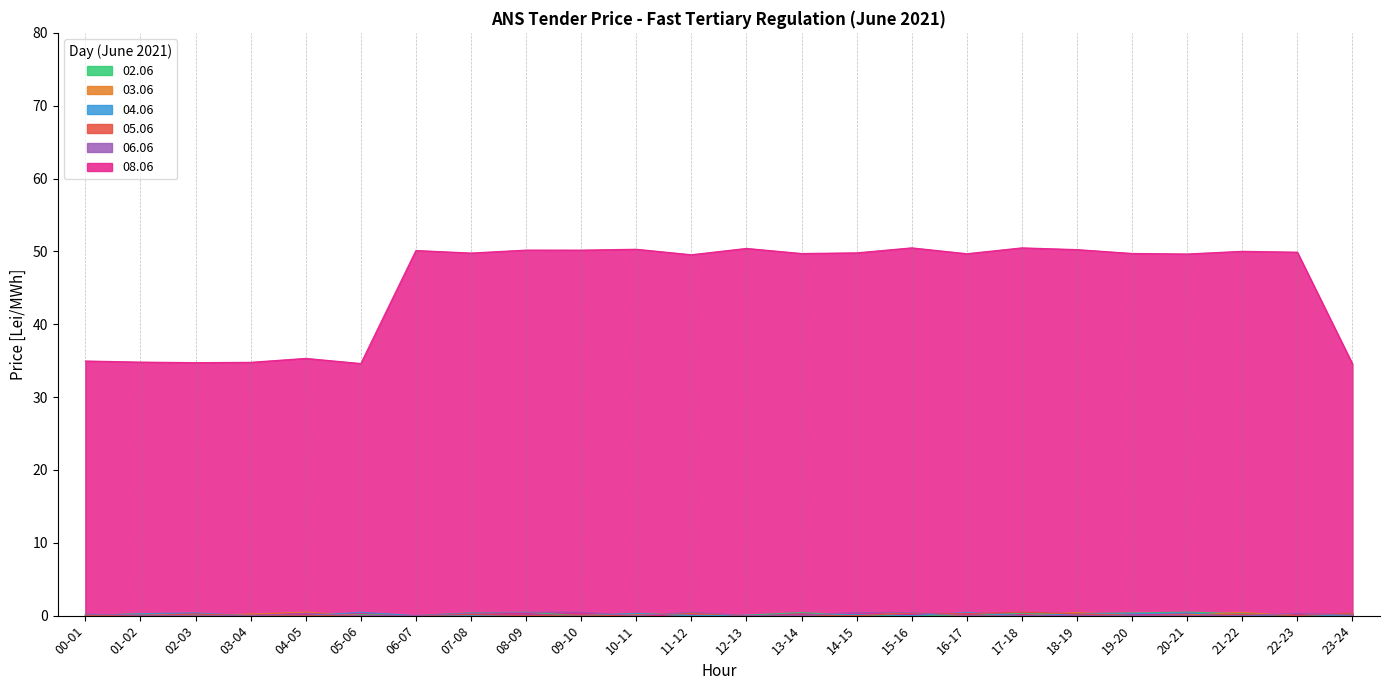

Rank the series by their maximum value, from highest to lowest.

08.06, 02.06, 03.06, 04.06, 05.06, 06.06